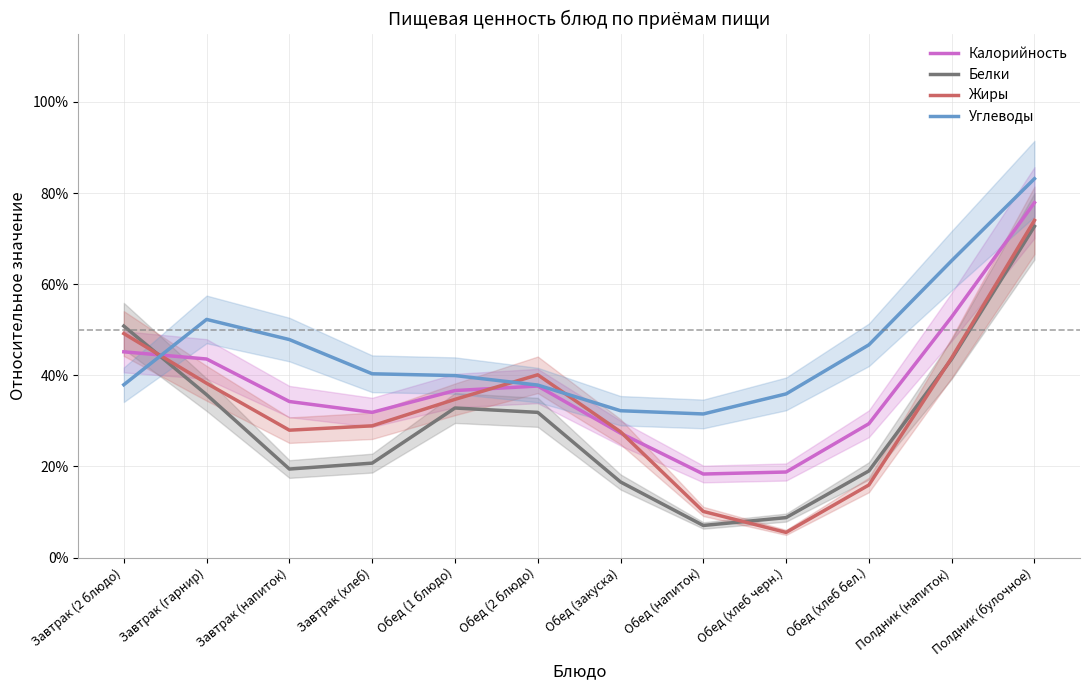

Between Обед (закуска) and Обед (2 блюдо), which is larger?

Обед (2 блюдо)